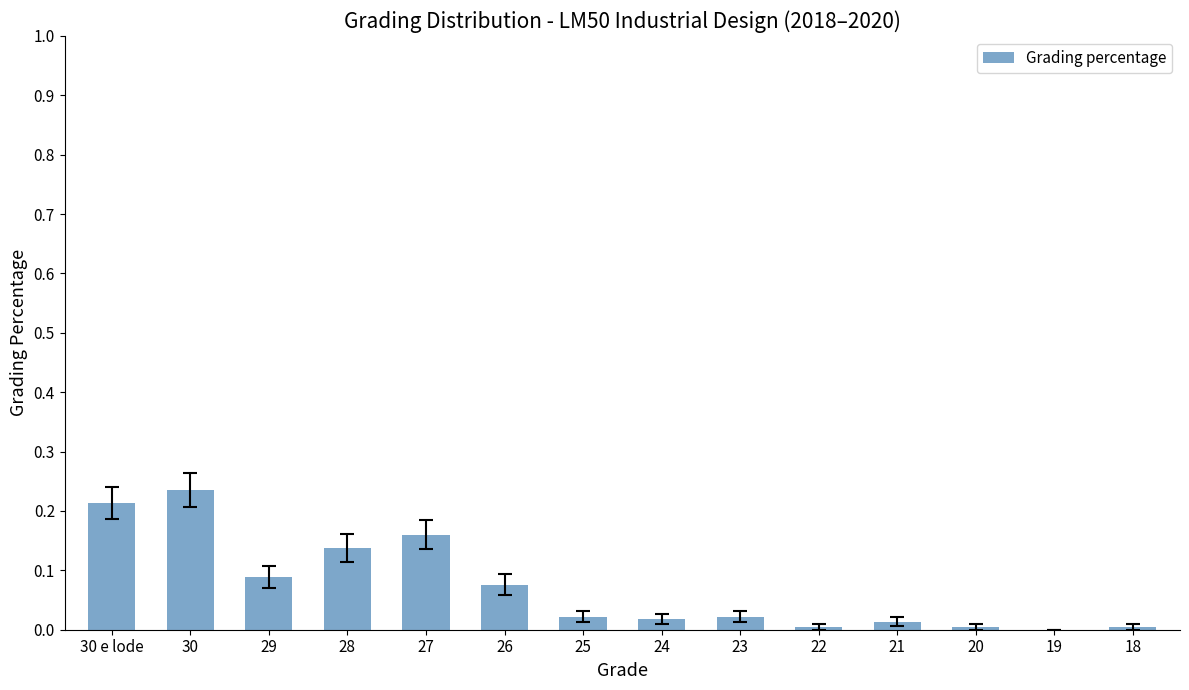

At which category does the chart reach its peak across all series?

30